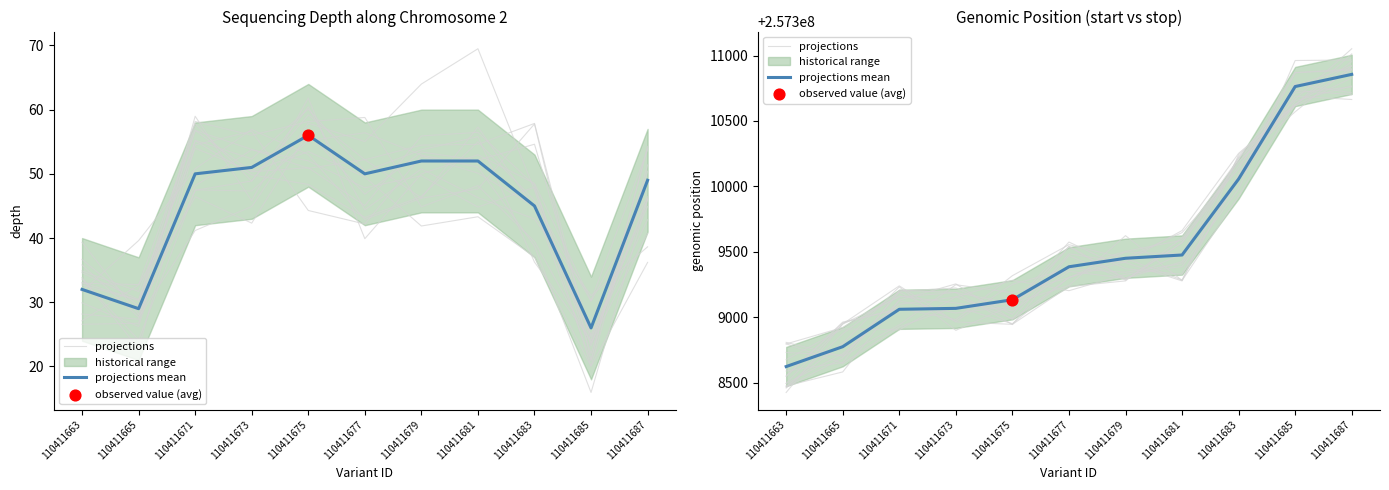

What is the total value across all series at 110411683?

514620274